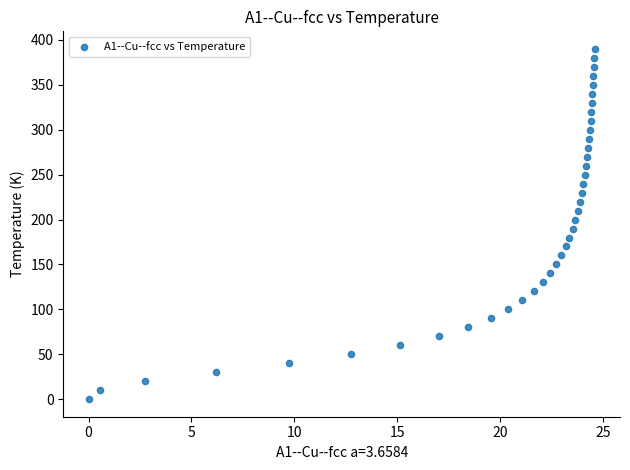

What is the range of Y values (max minus min)?

390